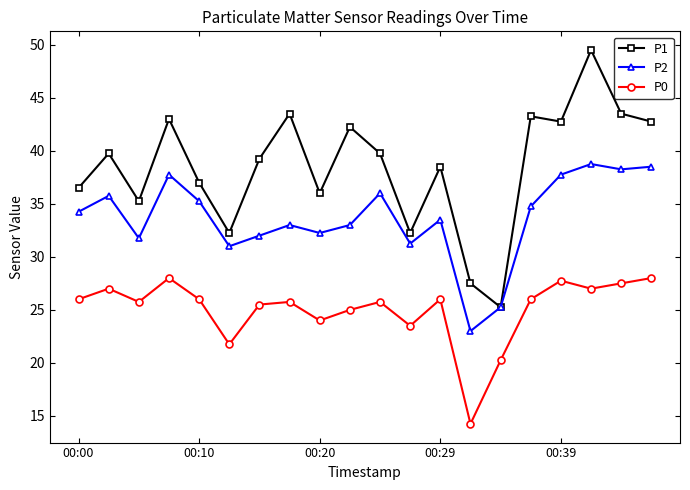

List the series in order of their peak value, lowest first.

P0, P2, P1